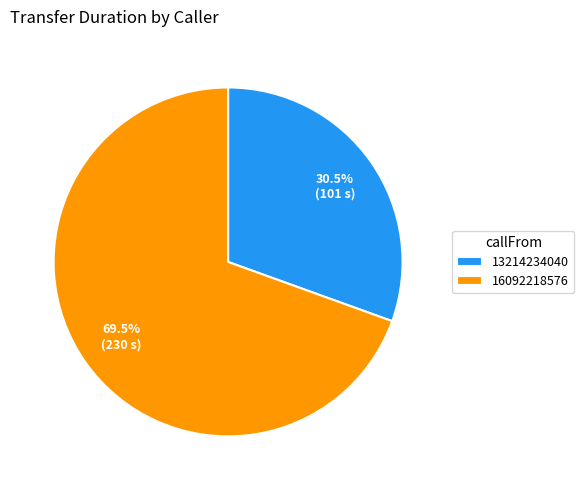

How much of the chart is everything except 16092218576?

30.5%